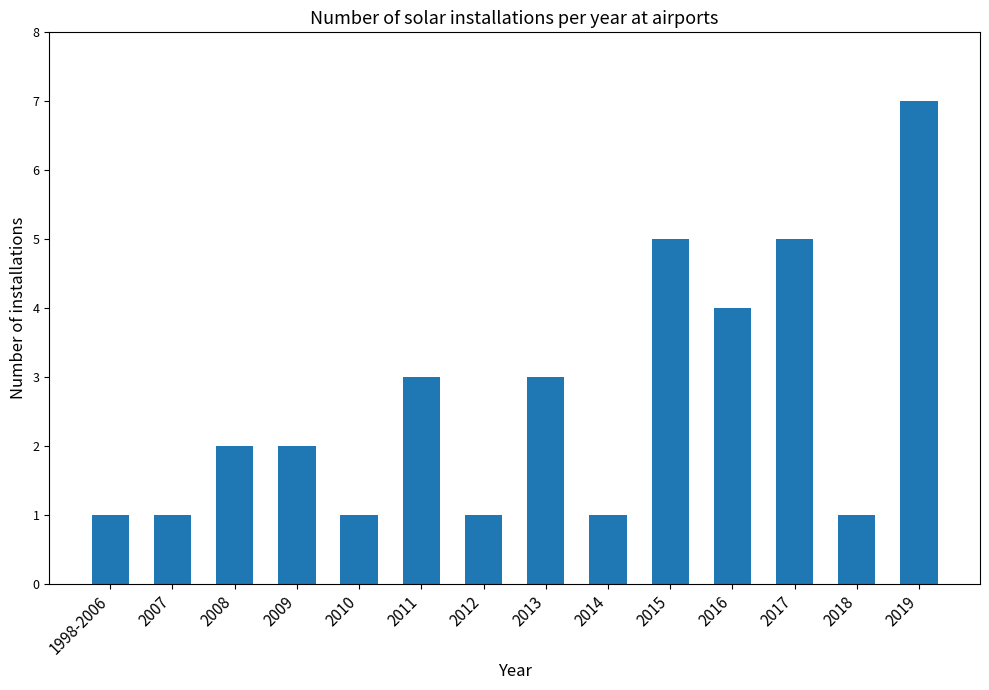

What is the change in value from 2009 to 2015?

+3